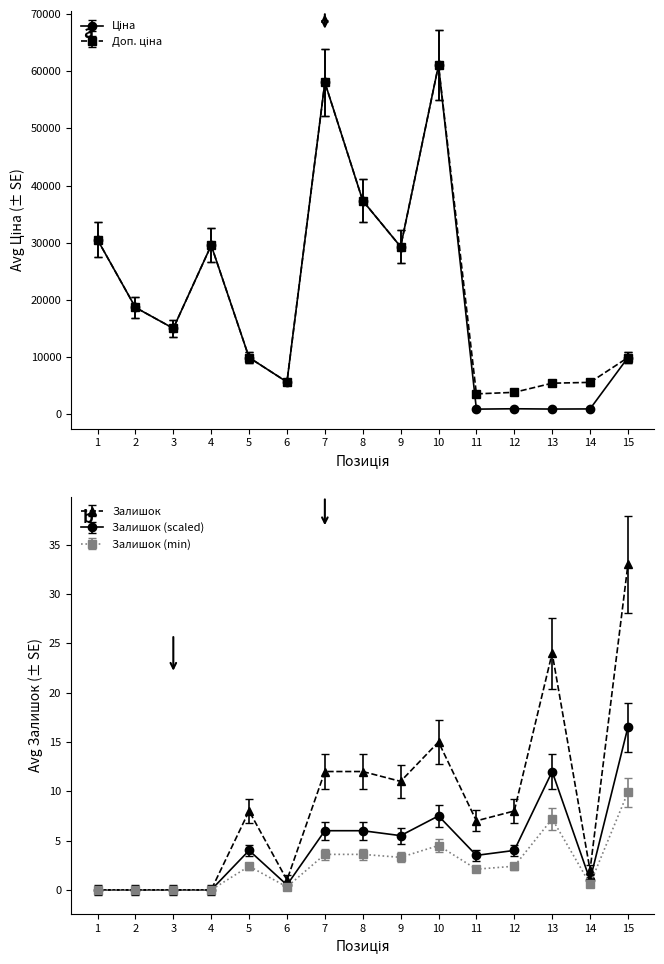

What is the maximum value for Залишок?

33.0